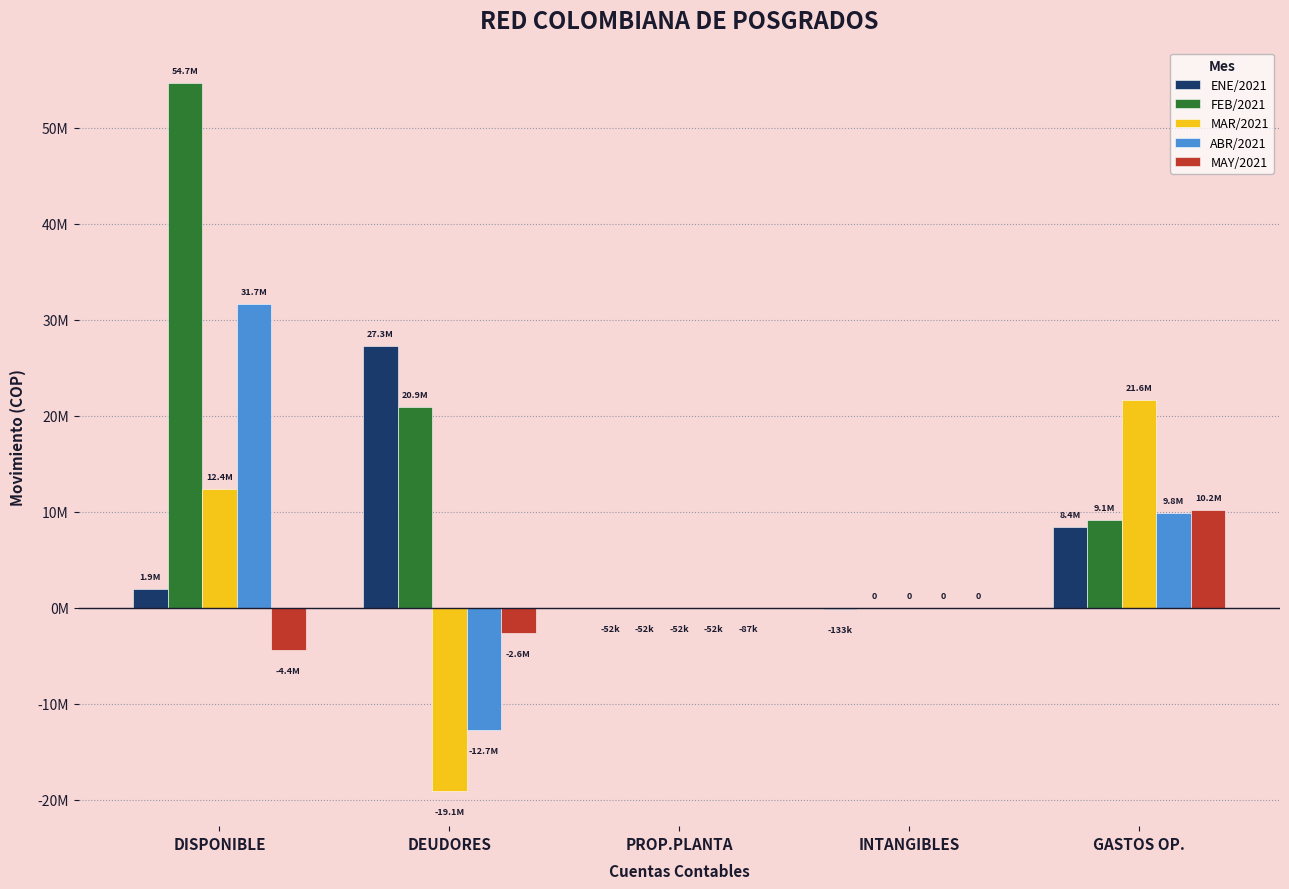

Between DISPONIBLE and DEUDORES, which series saw the biggest shift?

ABR/2021